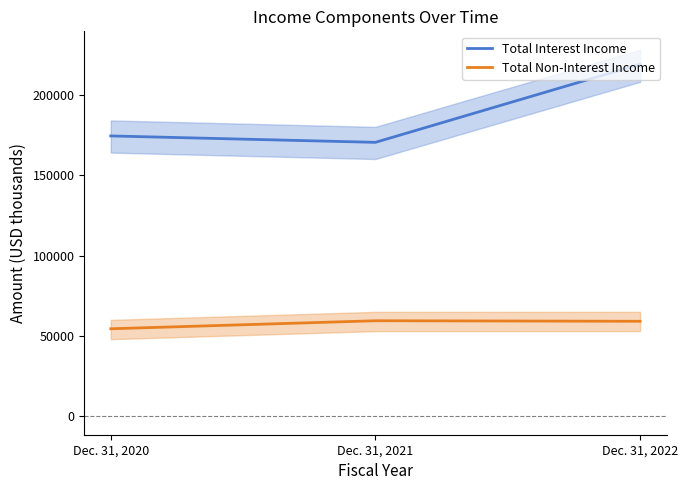

Between Dec. 31, 2022 and Dec. 31, 2021, which is larger?

Dec. 31, 2022